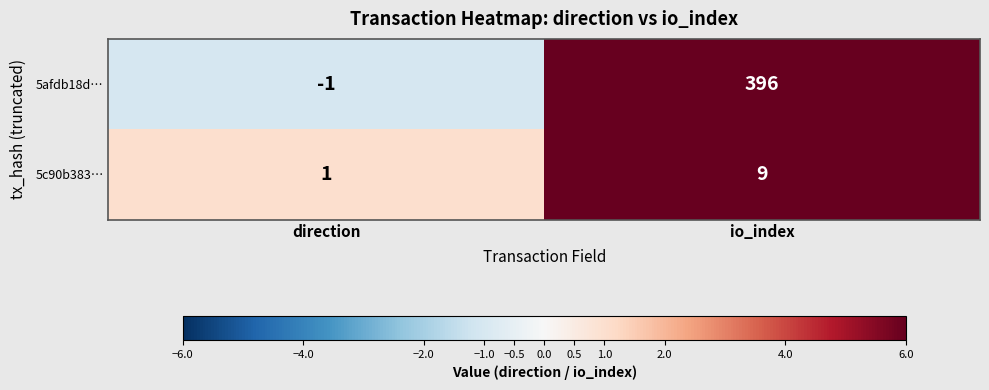

Reading right to left, transcribe all the data shown in this chart.

5afdb18d…: 396	-1
5c90b383…: 9	1